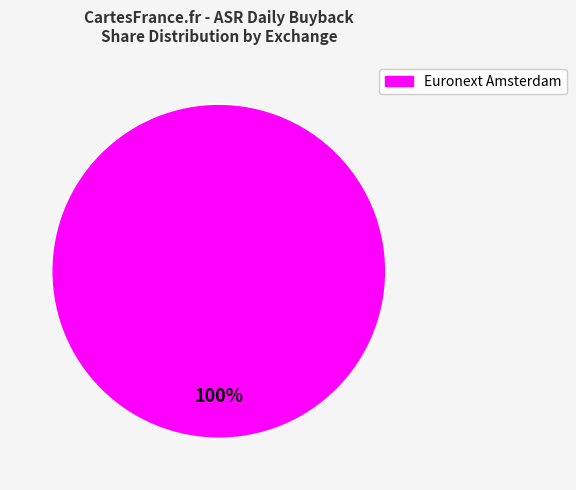

Does any single category account for the majority?

Yes